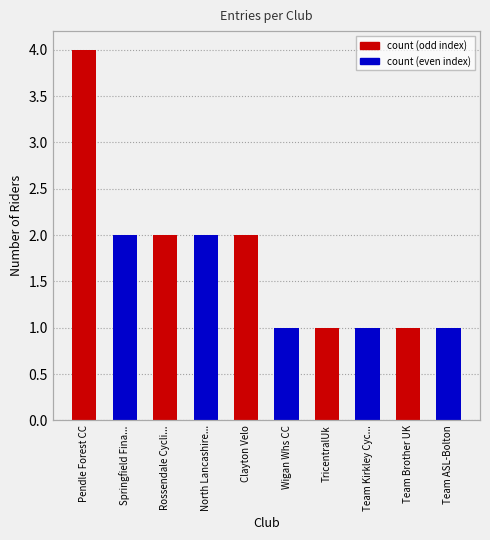

How many distinct data groups are displayed?

1